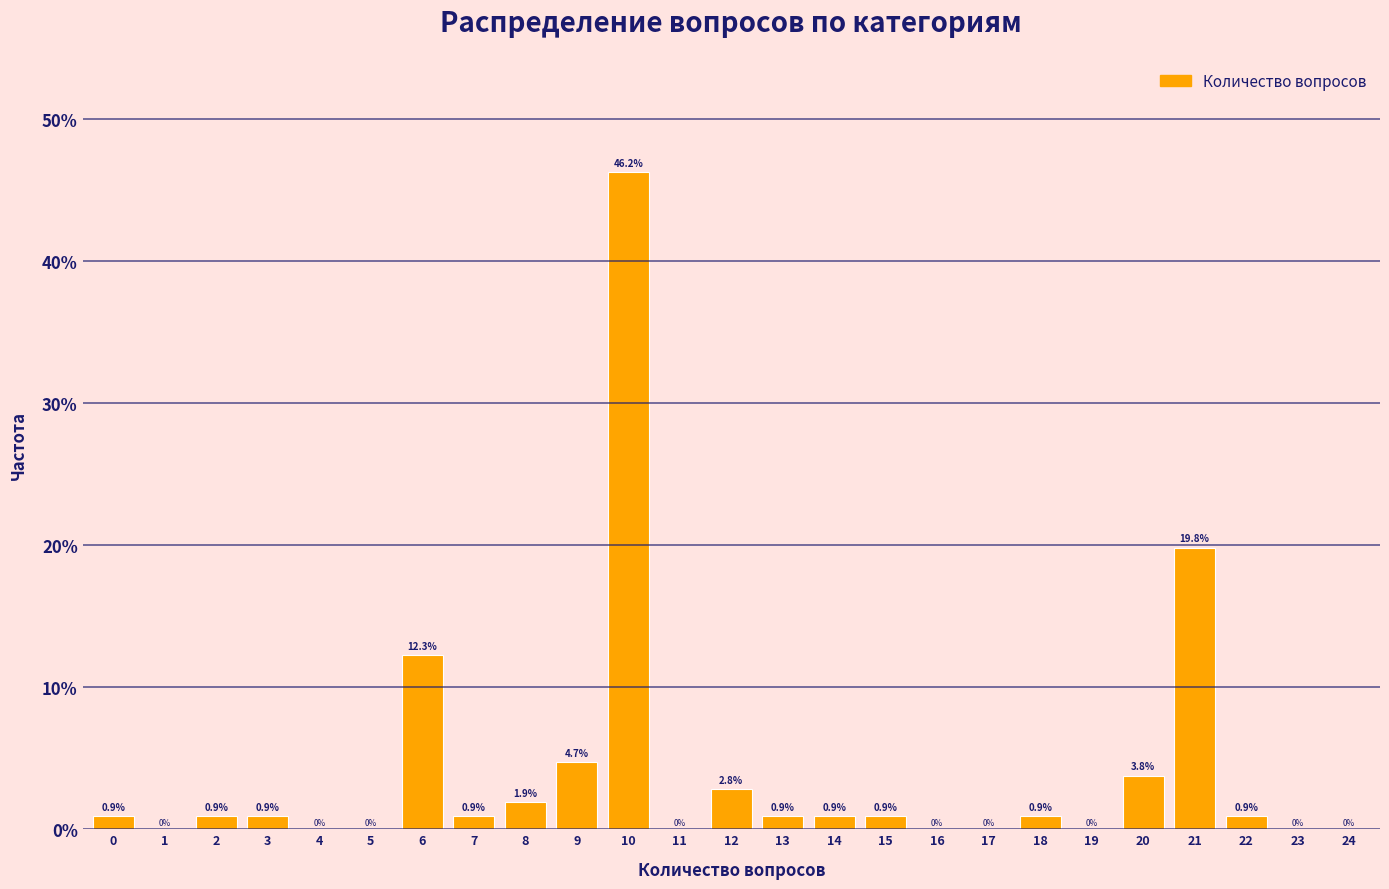

Over which range of the x-axis is the bar tallest?

9.5 to 10.5